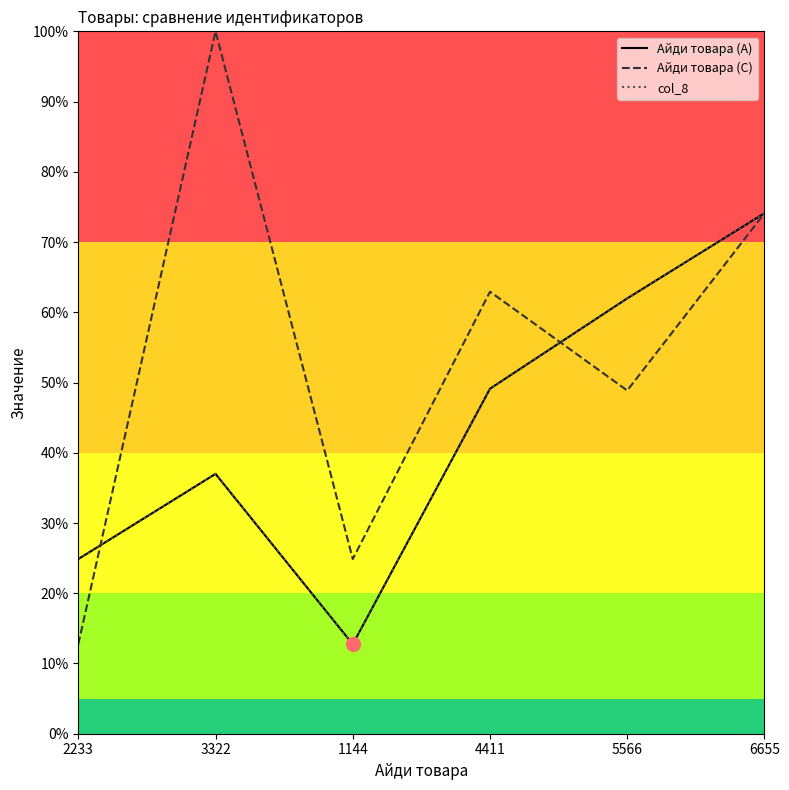

What is the smallest value displayed?

12.7